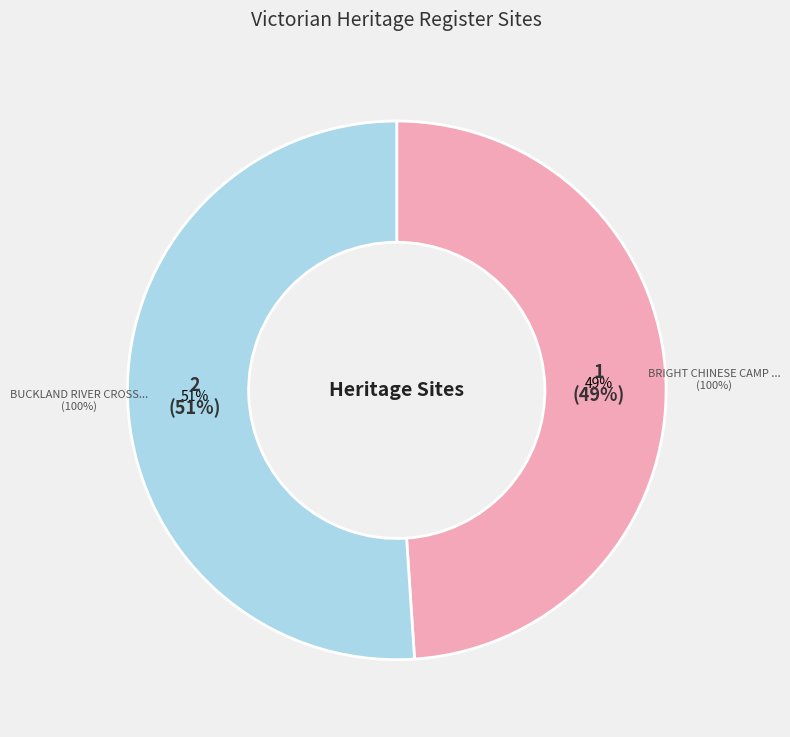

Count the number of slices in the pie.

2